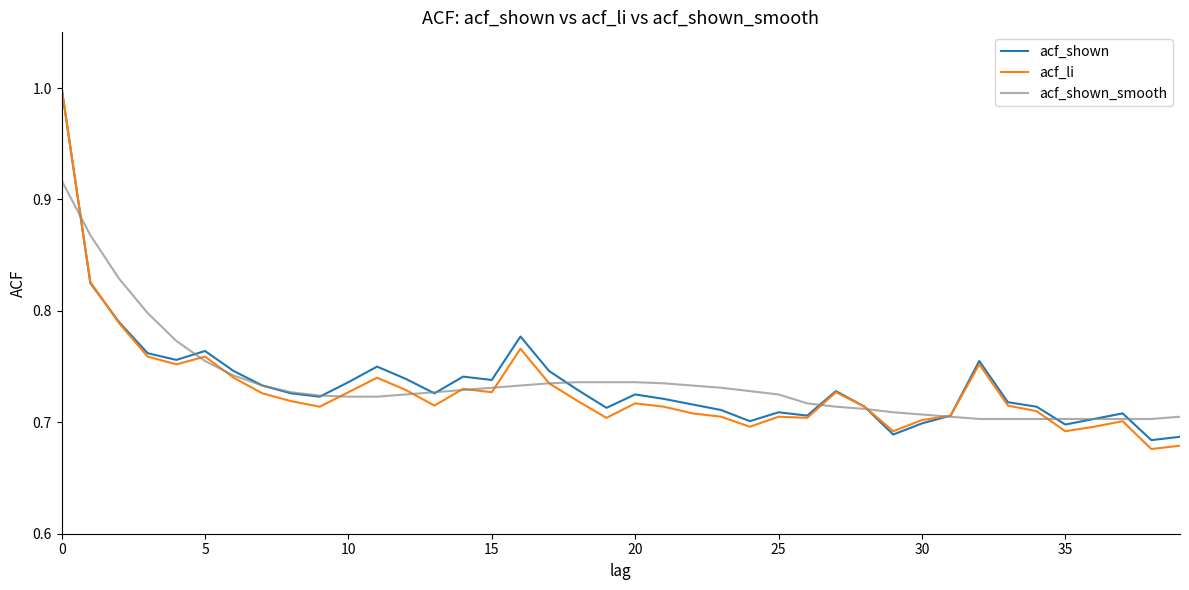

In acf_shown, how many points are lower than both neighbors (excluding endpoints)?

10